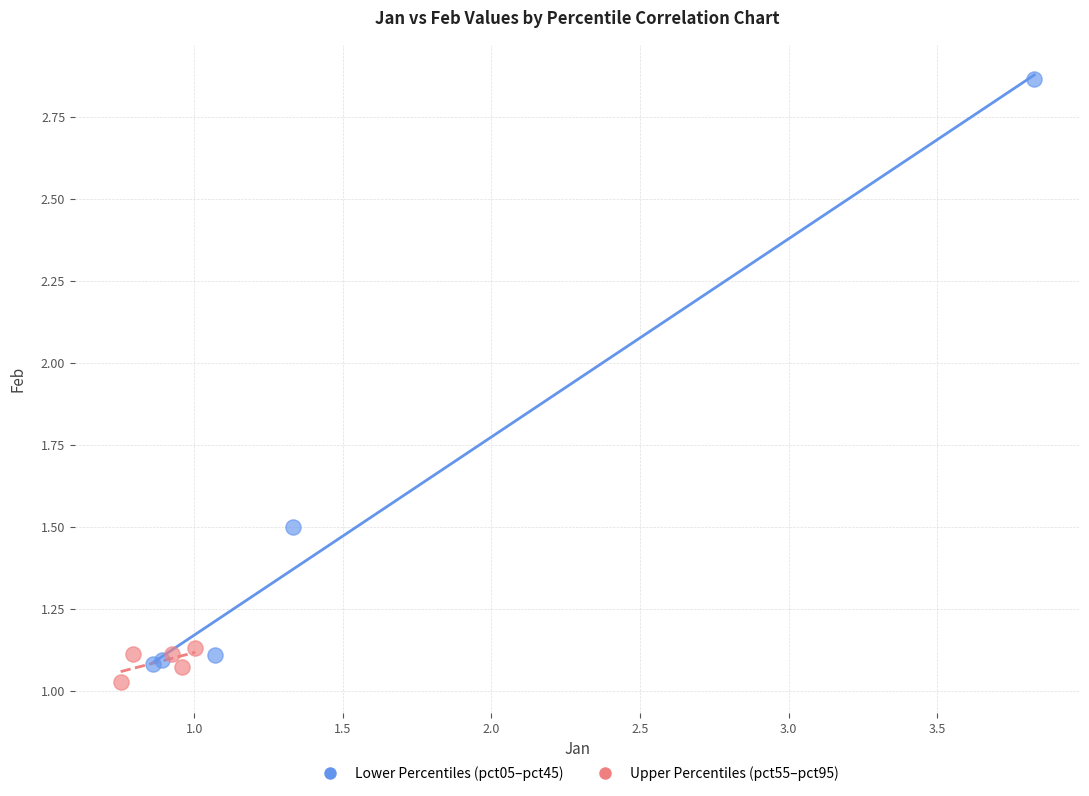

Which series reaches the minimum Y coordinate?

Upper Percentiles (pct55–pct95)